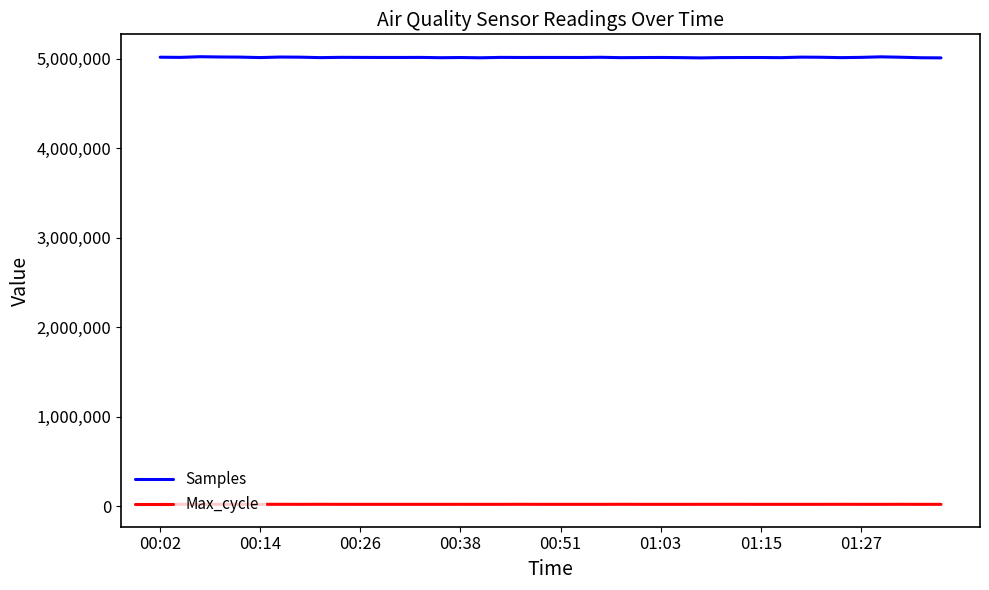

Which series has the largest total across all categories?

Samples